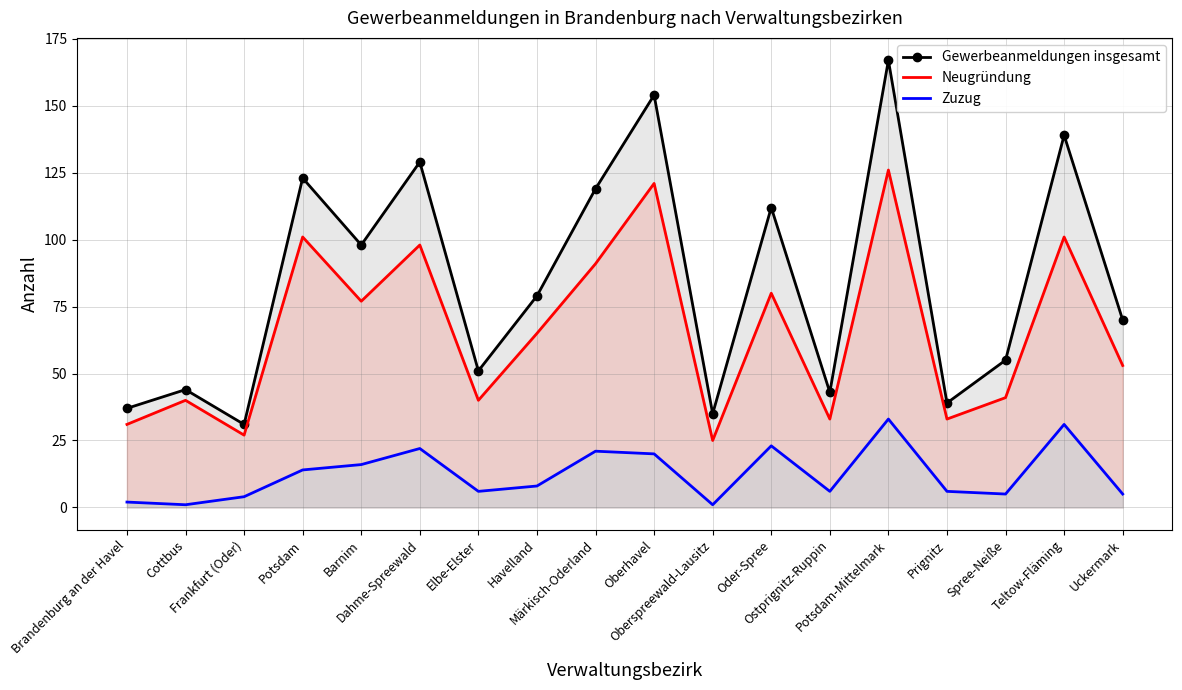

What position from the left is Märkisch-Oderland?

9